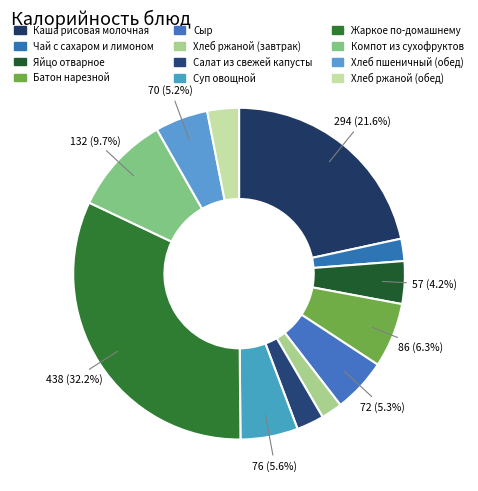

Is the sum of Хлеб ржаной (завтрак) and Хлеб ржаной (обед) greater than half?

No